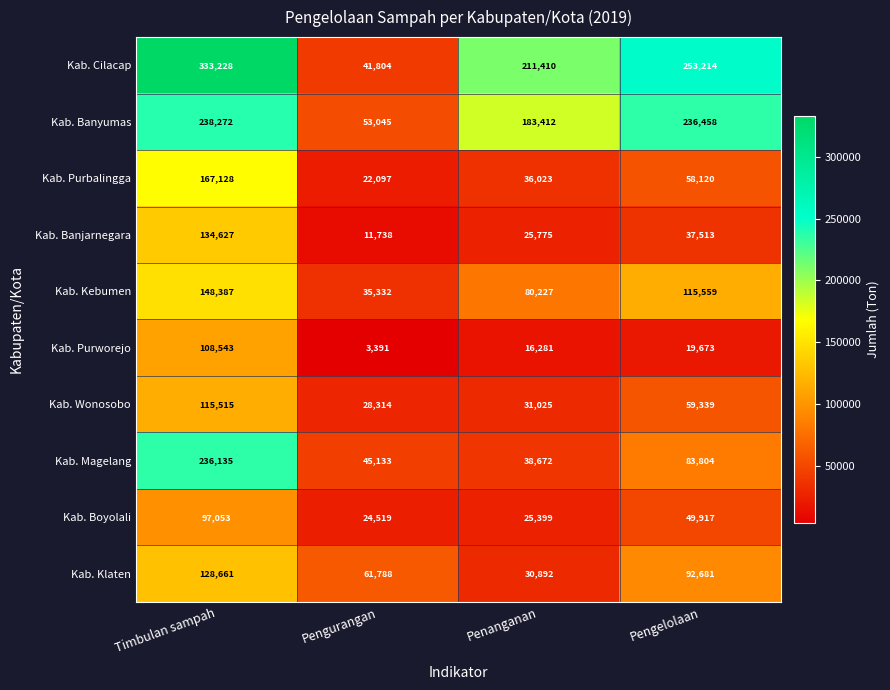

What is the maximum value shown in the chart?

333228